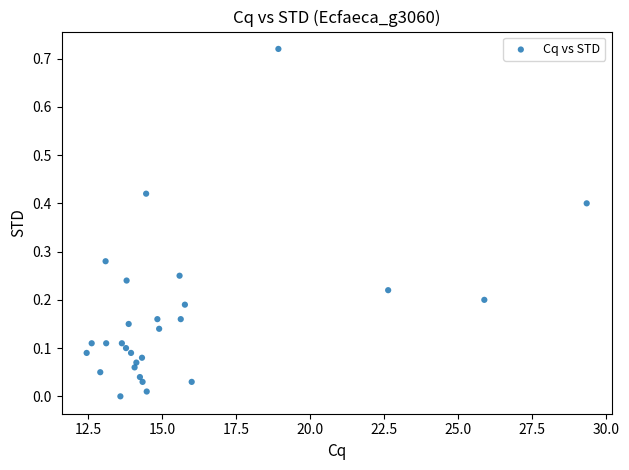

What is the range of X values (max minus min)?

16.9